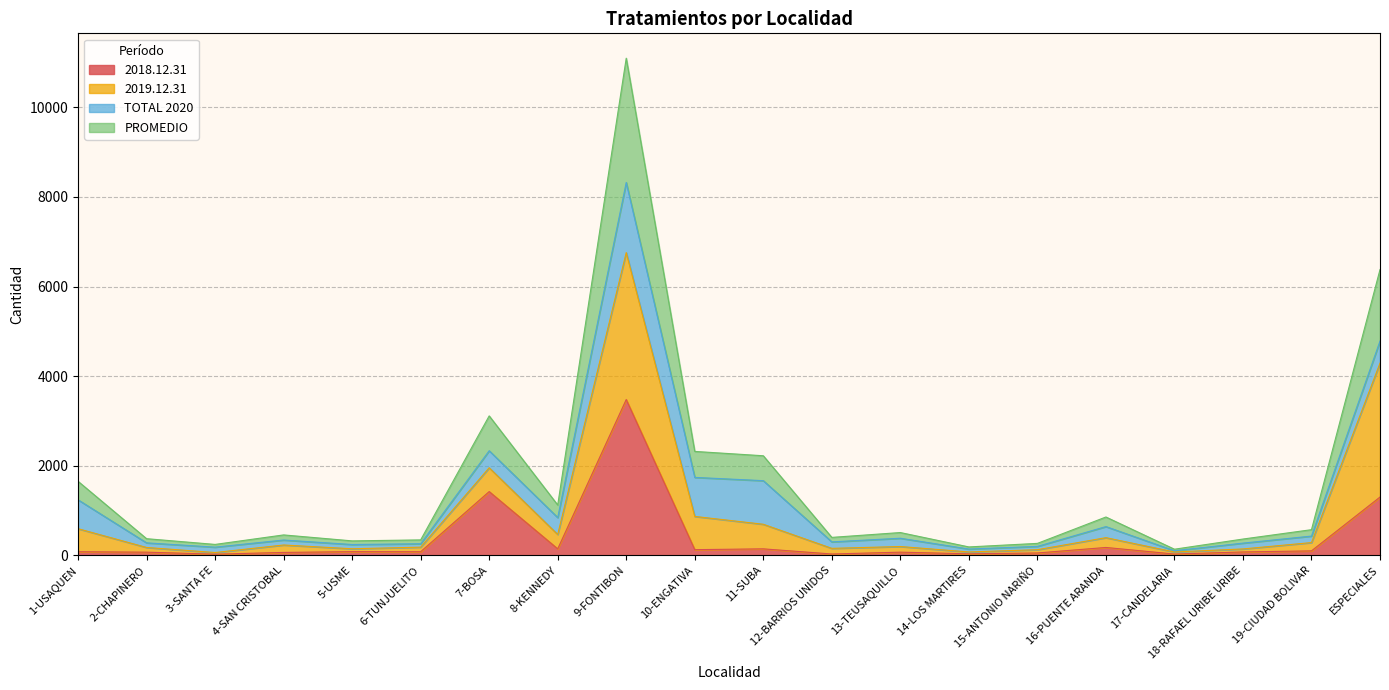

At which label does 2018.12.31 reach its peak?

9-FONTIBON